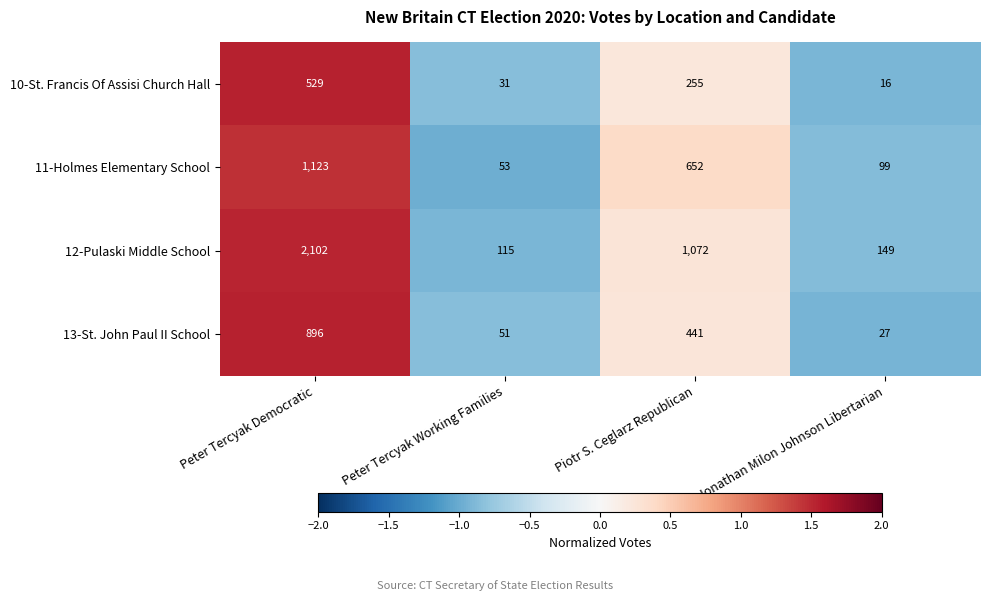

How many categories are shown in the chart?

4